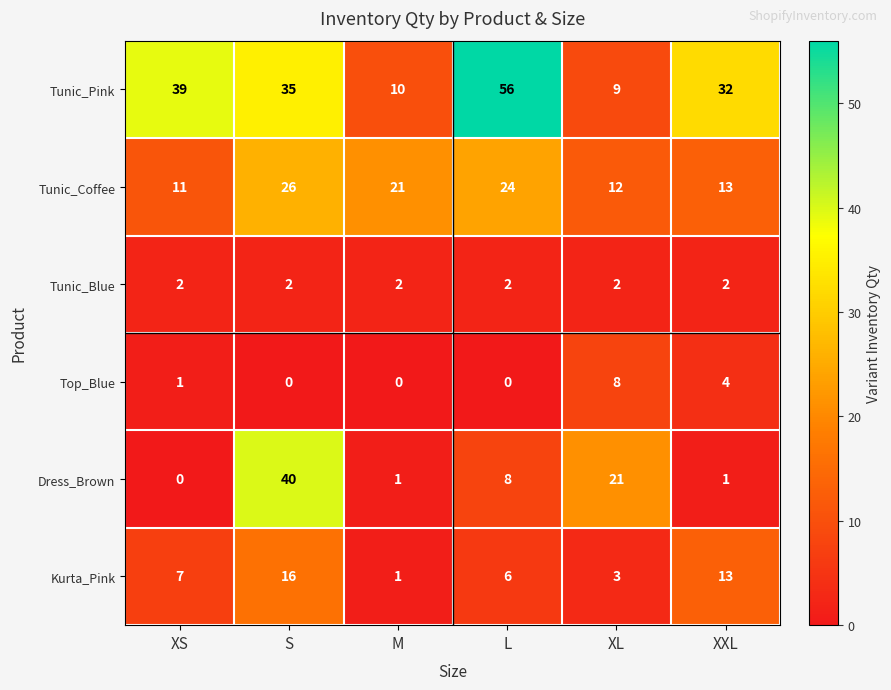

The Top_Blue series shows -4 at L. True or false?

False